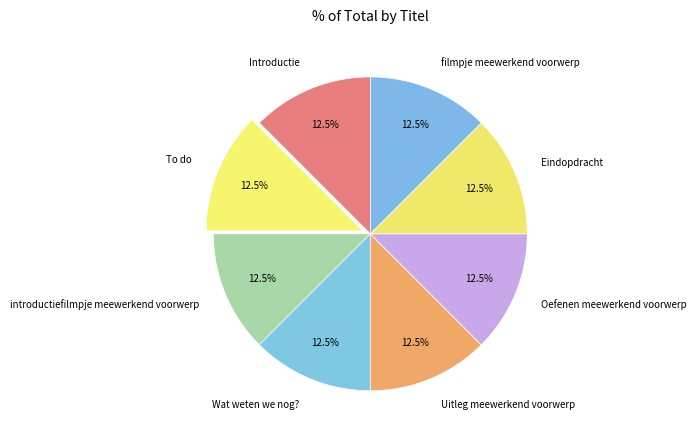

What is the ratio of the value at filmpje meewerkend voorwerp to the value at Uitleg meewerkend voorwerp?

1.0